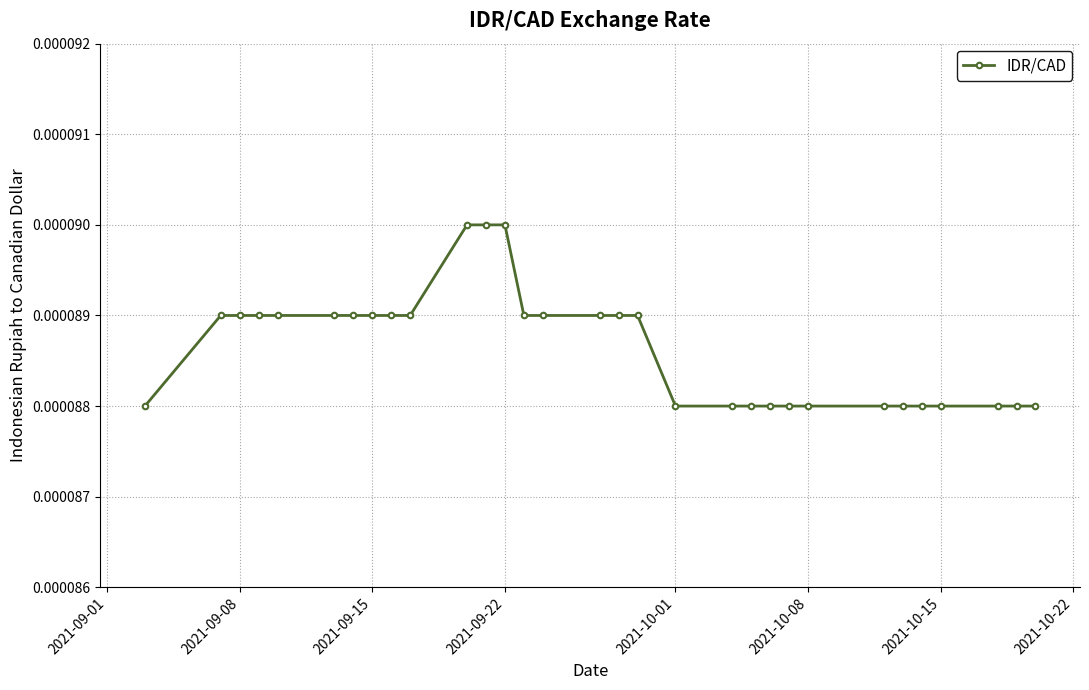

Count the values in the range 0 to 1.

31